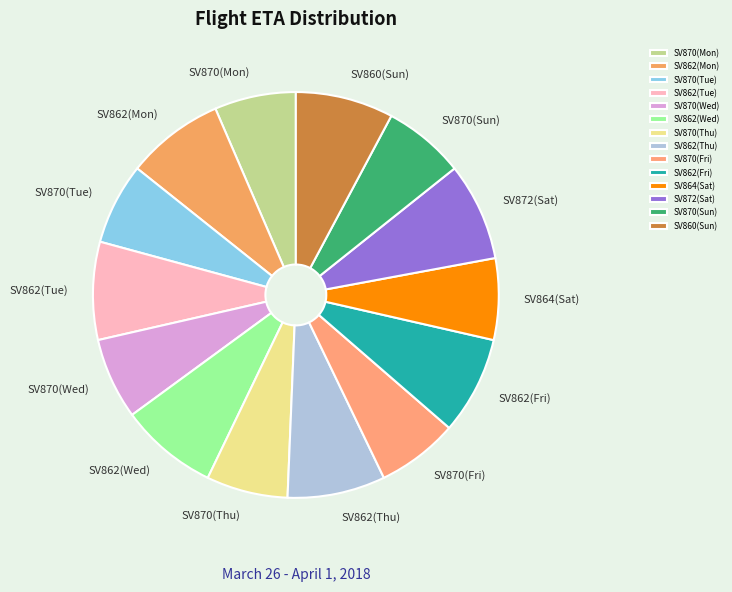

Is there any slice that represents more than half of the pie?

No